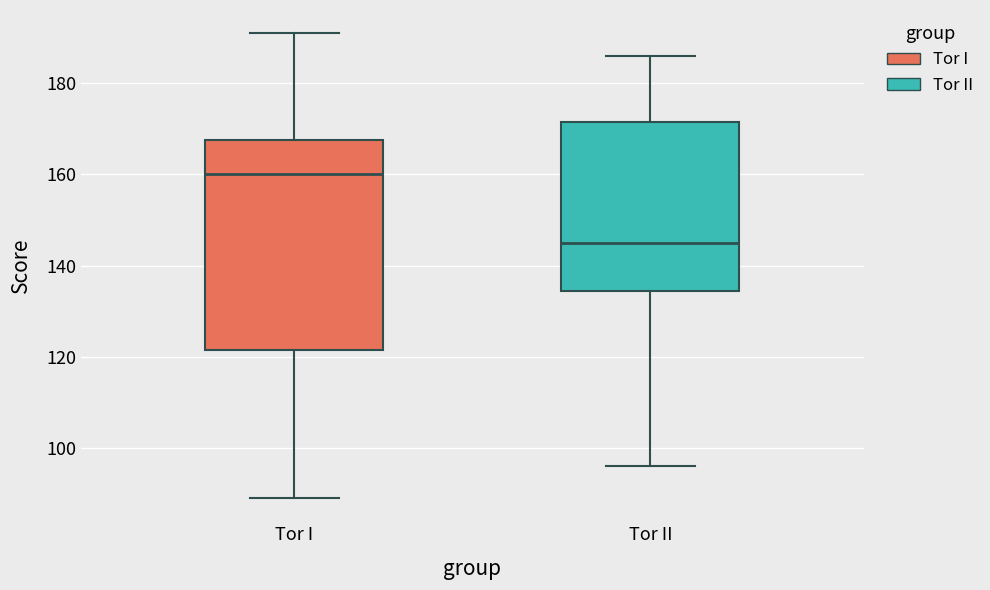

Which box's median line is the highest?

Tor I